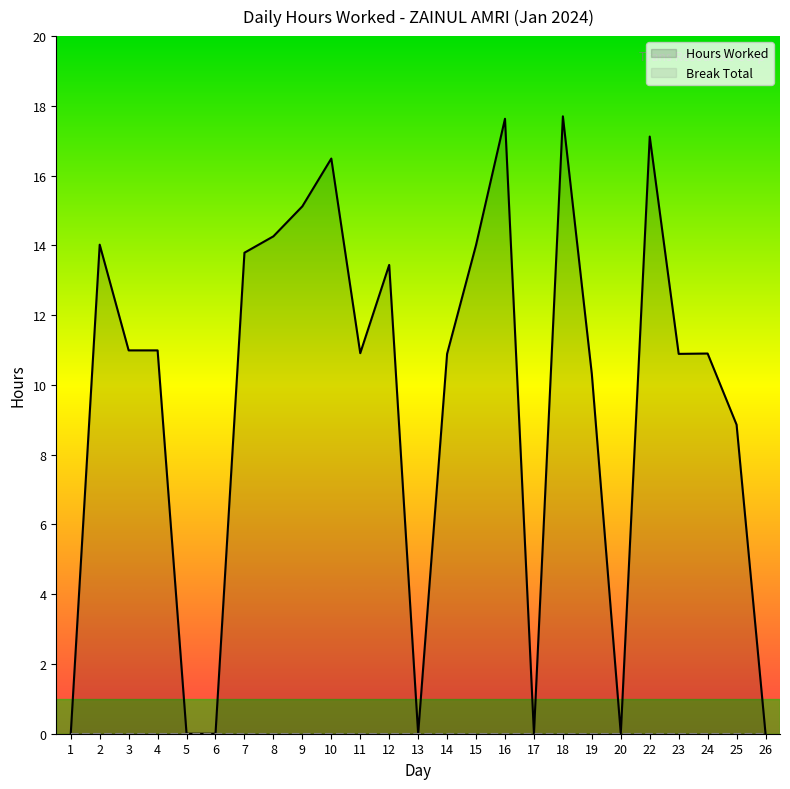

Reading left to right, list all the values displayed in this chart.

Hours Worked: 0.0	14.0	11.0	11.0	0.0	0.0	13.8	14.3	15.1	16.5	10.9	13.4	0.0	10.9	14.0	17.6	0.0	17.7	10.3	0.0	17.1	10.9	10.9	8.9	0.0
Break Total: 0.0	0.0	0.0	0.0	0.0	0.0	0.0	0.0	0.0	0.0	0.0	0.0	0.0	0.0	0.0	0.0	0.0	0.0	0.0	0.0	0.0	0.0	0.0	0.0	0.0